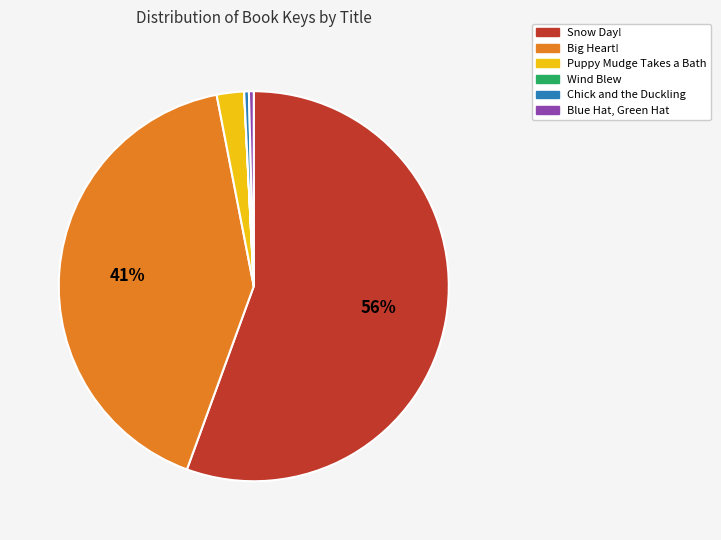

Which category has the biggest portion of the pie?

Snow Day!